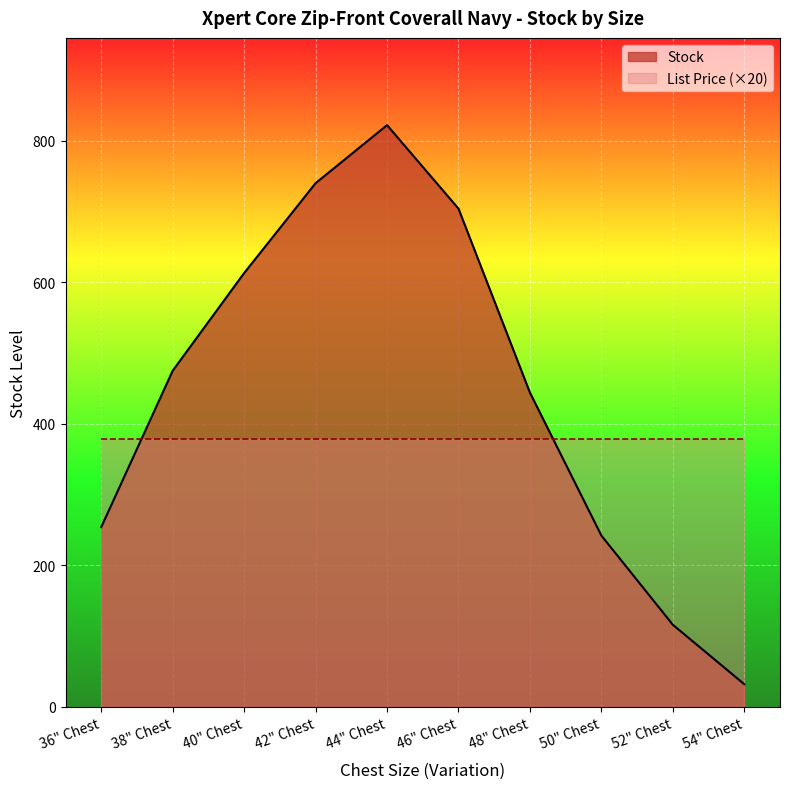

Rank the categories by value from highest to lowest.

44" Chest, 42" Chest, 46" Chest, 40" Chest, 38" Chest, 48" Chest, 36" Chest, 50" Chest, 52" Chest, 54" Chest